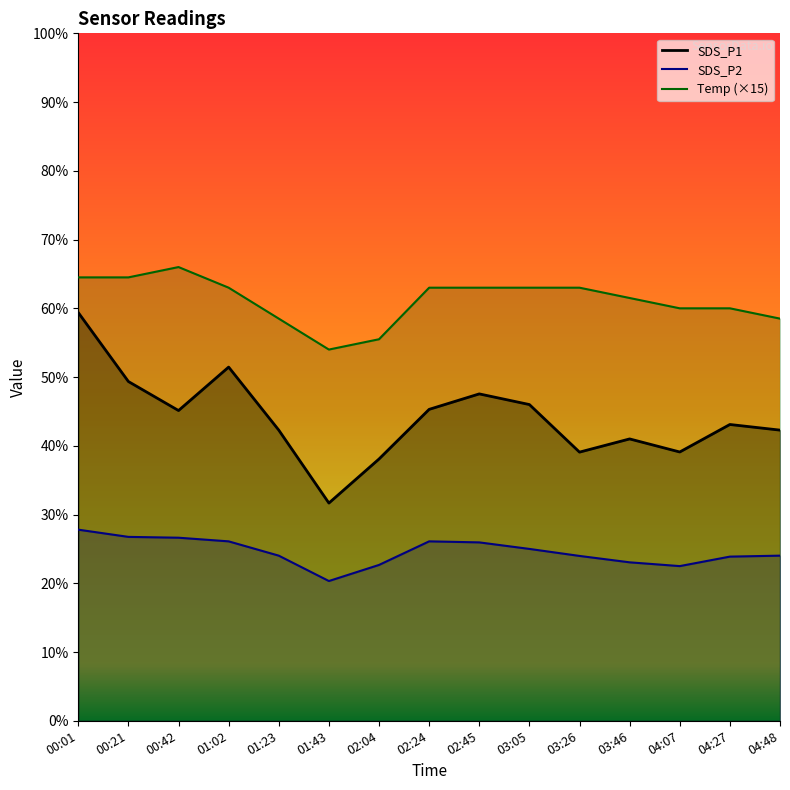

Reading right to left, transcribe all the data shown in this chart.

SDS_P1: 04:48=42.3	04:27=43.1	04:07=39.1	03:46=41.0	03:26=39.1	03:05=46.0	02:45=47.5	02:24=45.3	02:04=38.1	01:43=31.7	01:23=42.3	01:02=51.5	00:42=45.1	00:21=49.4	00:01=59.4
SDS_P2: 04:48=24.0	04:27=23.9	04:07=22.5	03:46=23.1	03:26=24.0	03:05=25.0	02:45=25.9	02:24=26.1	02:04=22.7	01:43=20.3	01:23=24.0	01:02=26.1	00:42=26.6	00:21=26.8	00:01=27.8
Temp: 04:48=58.5	04:27=60.0	04:07=60.0	03:46=61.5	03:26=63.0	03:05=63.0	02:45=63.0	02:24=63.0	02:04=55.5	01:43=54.0	01:23=58.5	01:02=63.0	00:42=66.0	00:21=64.5	00:01=64.5